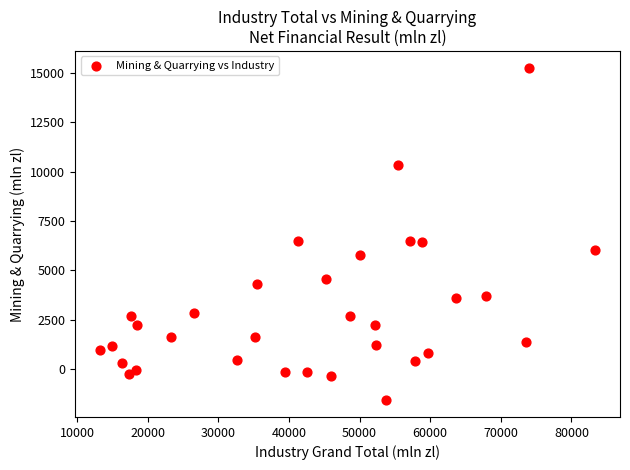

What is the range of X values (max minus min)?

70159.6